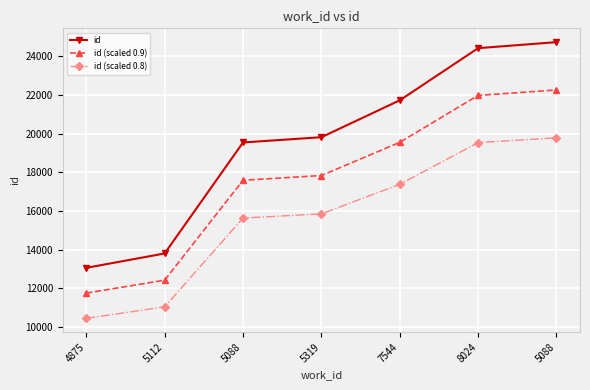

Which series has the widest spread of values?

id